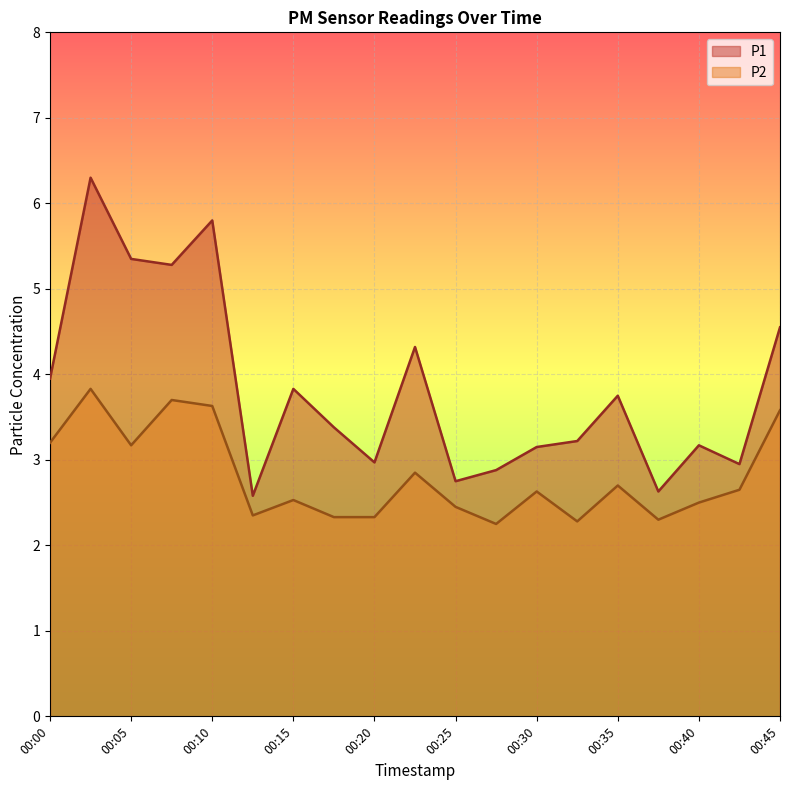

What value does the P2 series have at 00:05?

3.2